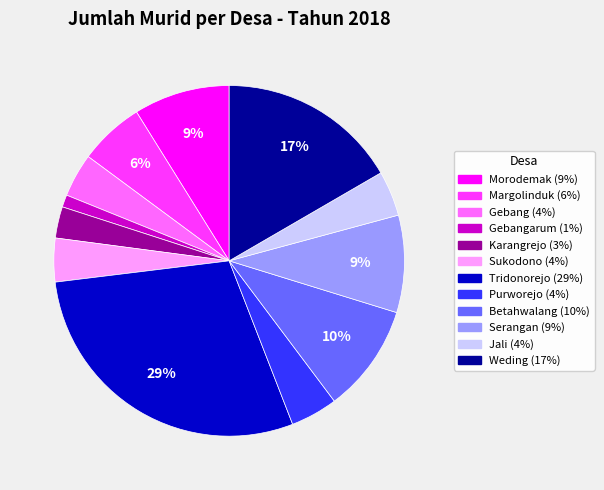

To the nearest percent, what is the difference between the largest and smallest slice percentages?

28%